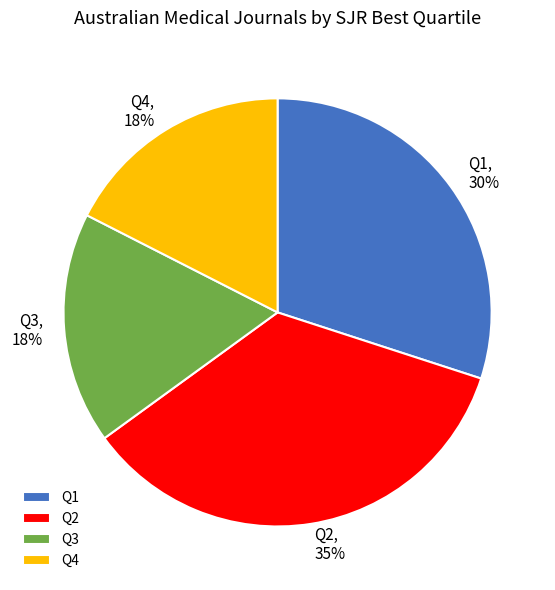

Combined, do Q1 and Q2 account for over 50%?

Yes